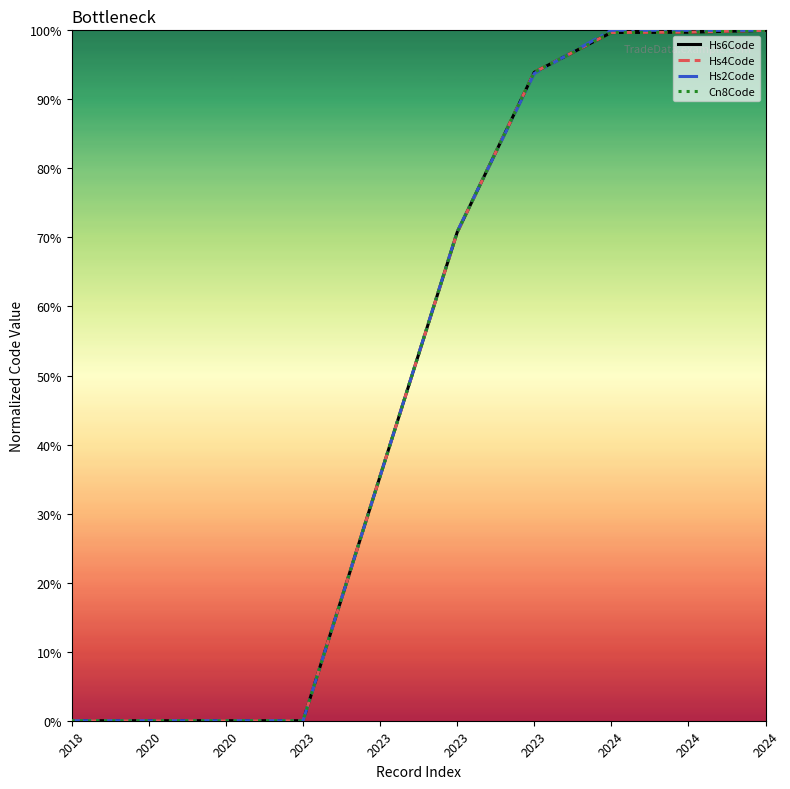

Which category has the lowest value in the Hs6Code series?

2018